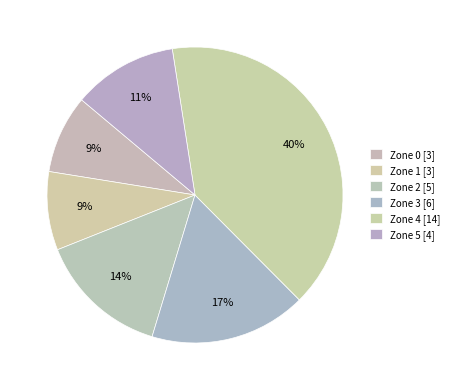

What is the ratio of the value at Zone 0 to the value at Zone 2?

0.6